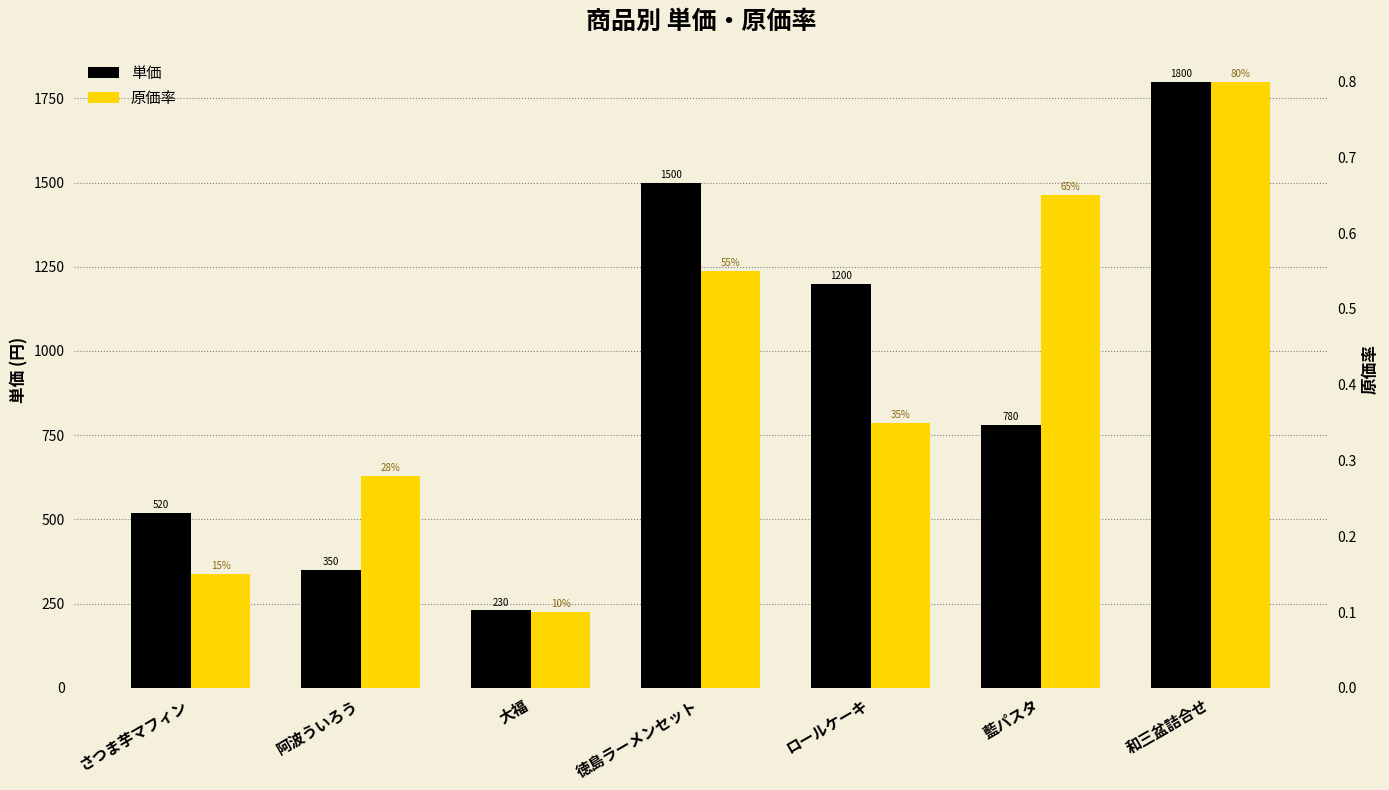

What is the sum of all 原価率 values?

2.9